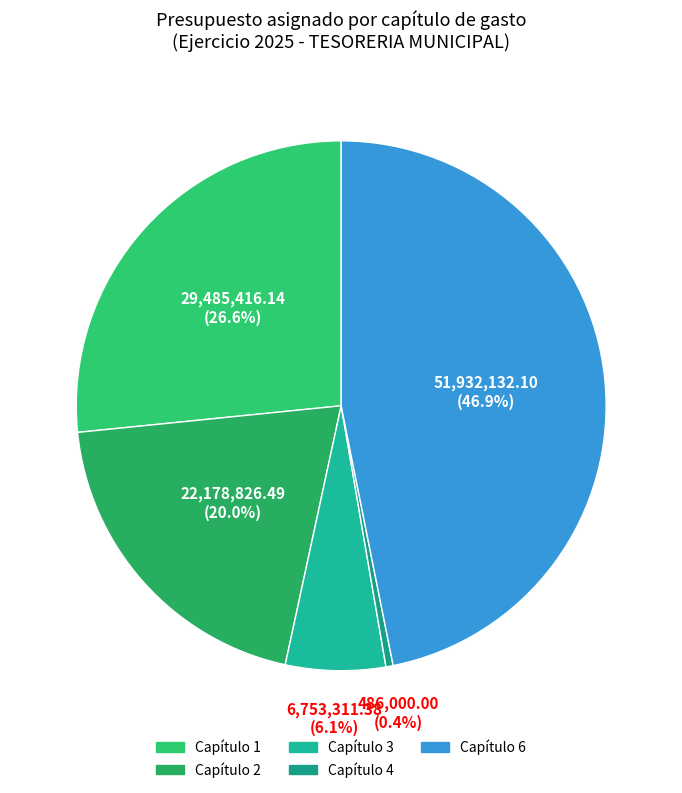

How many slices are in this pie chart?

5